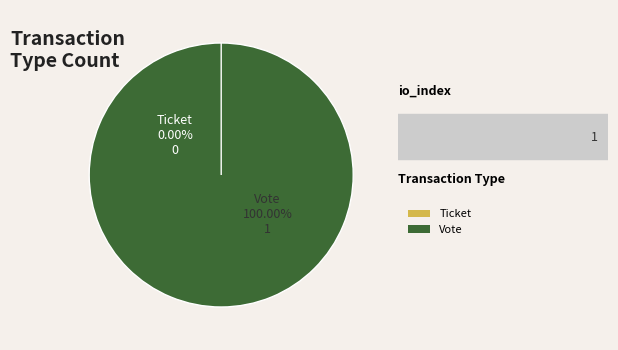

Count the number of slices in the pie.

2